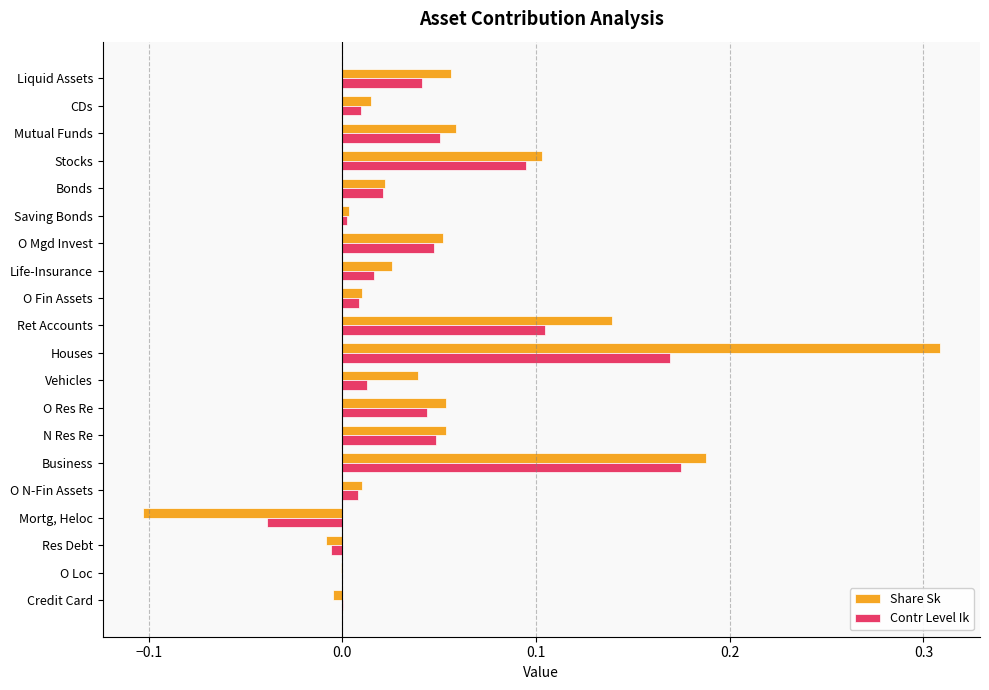

Is it true that Share Sk equals 0.0 at Bonds?

True